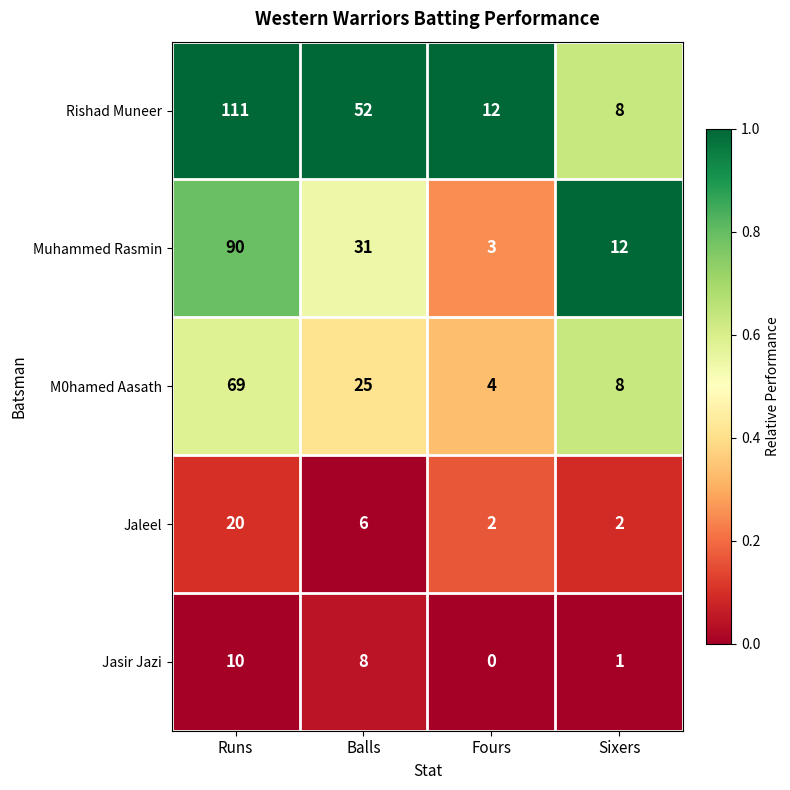

What is the total value across all series at Balls?

122